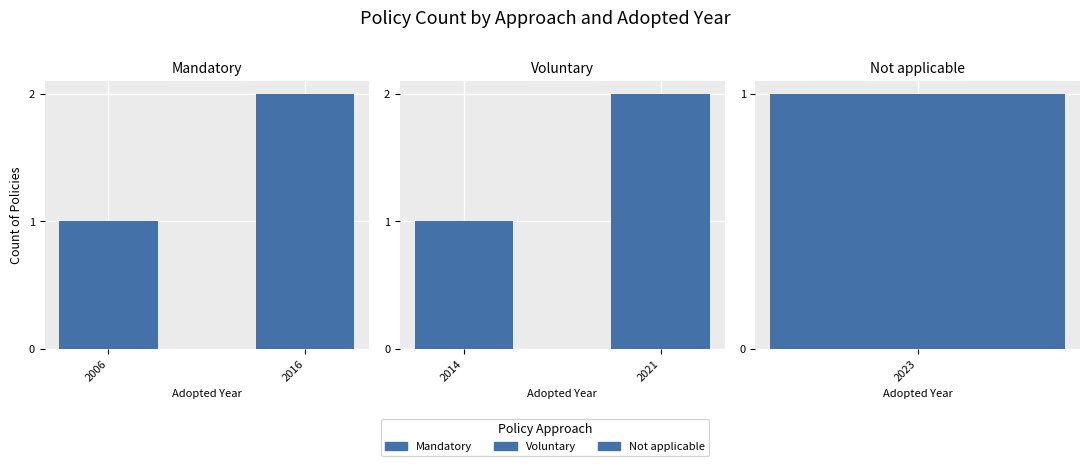

What is the sum of all Voluntary values?

3